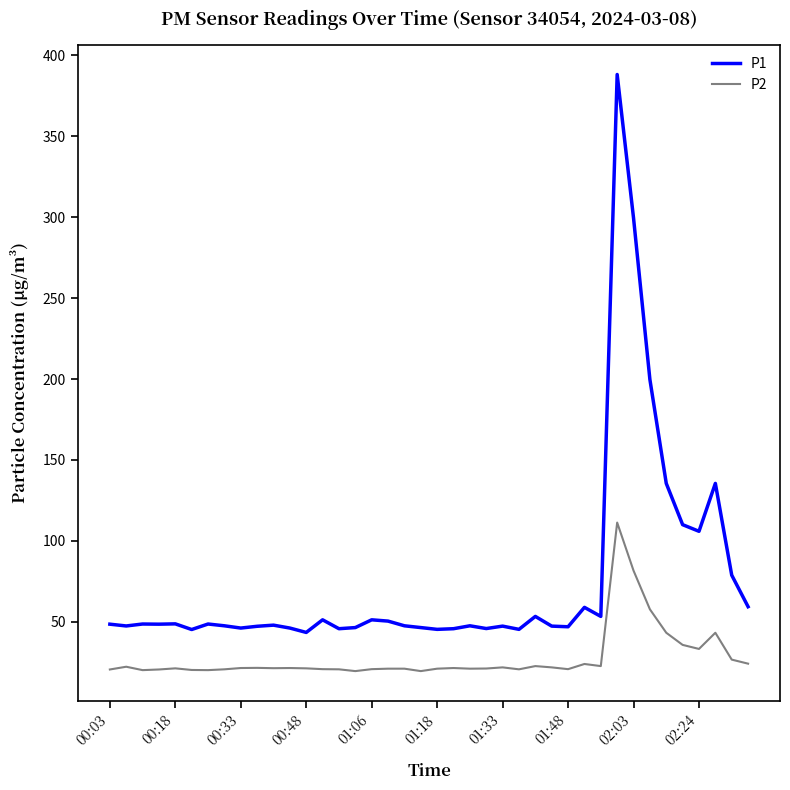

In P1, how many points are higher than both neighbors (excluding endpoints)?

12